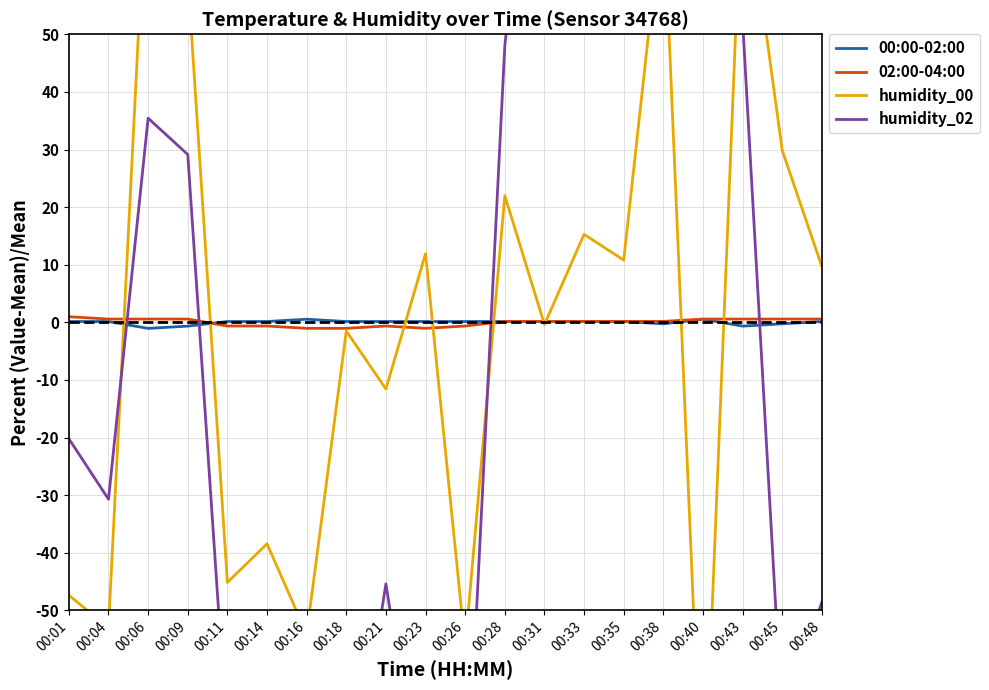

Read the 00:00-02:00 value at 00:35.

0.1